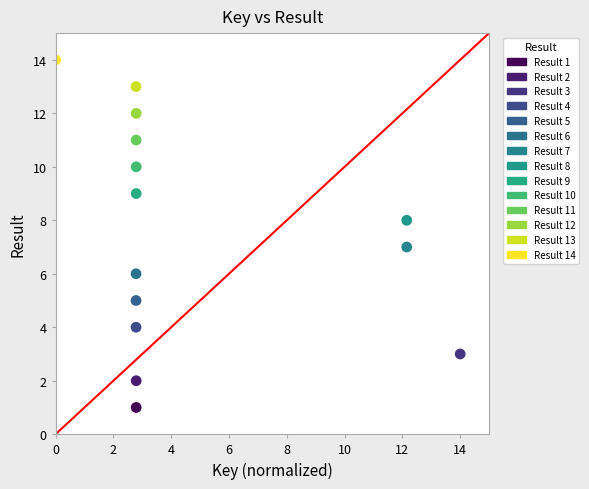

What is the range of Y values (max minus min)?

13